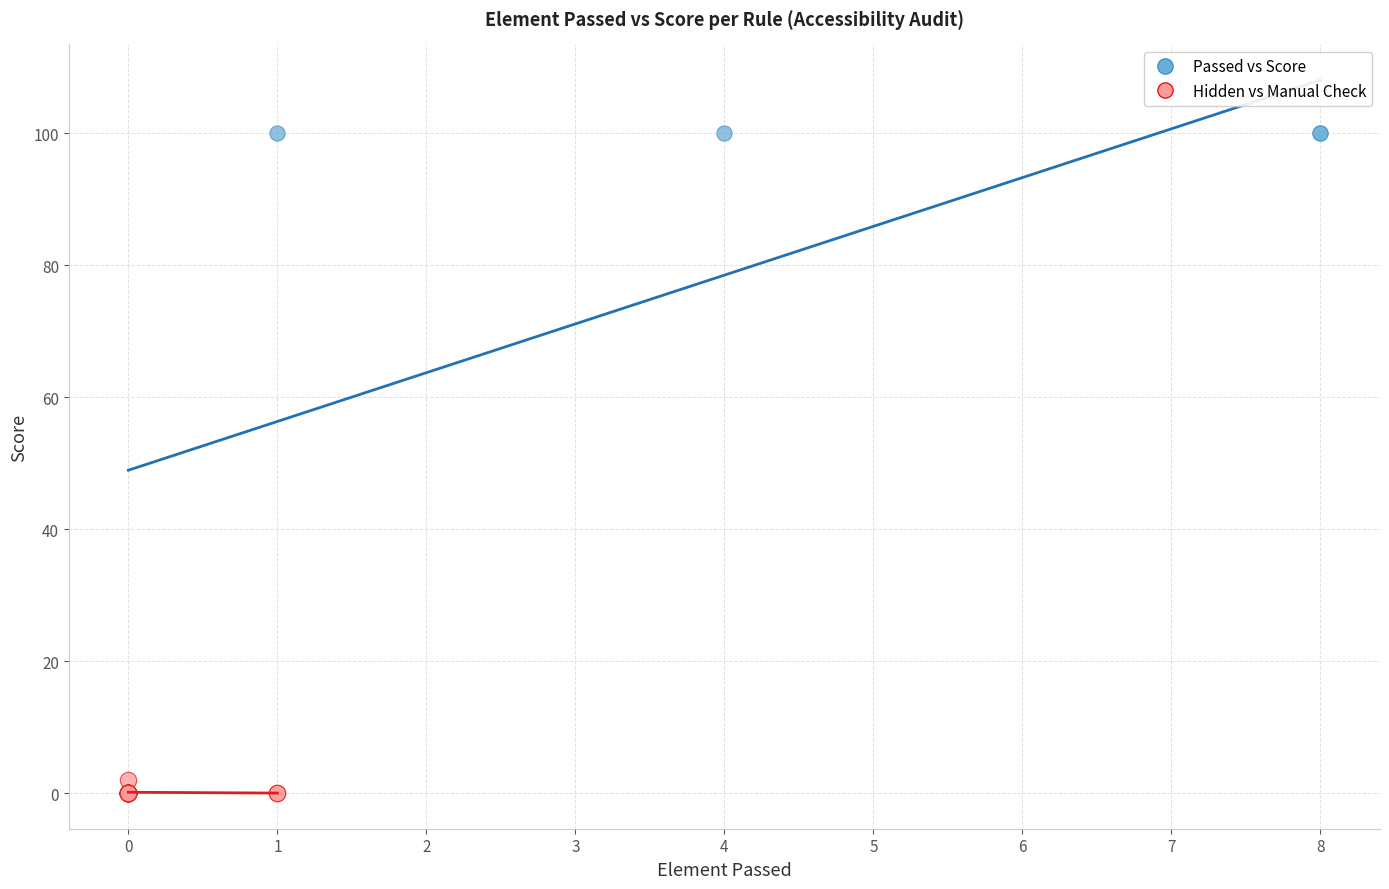

Which series has the largest Y range (max minus min)?

Passed vs Score